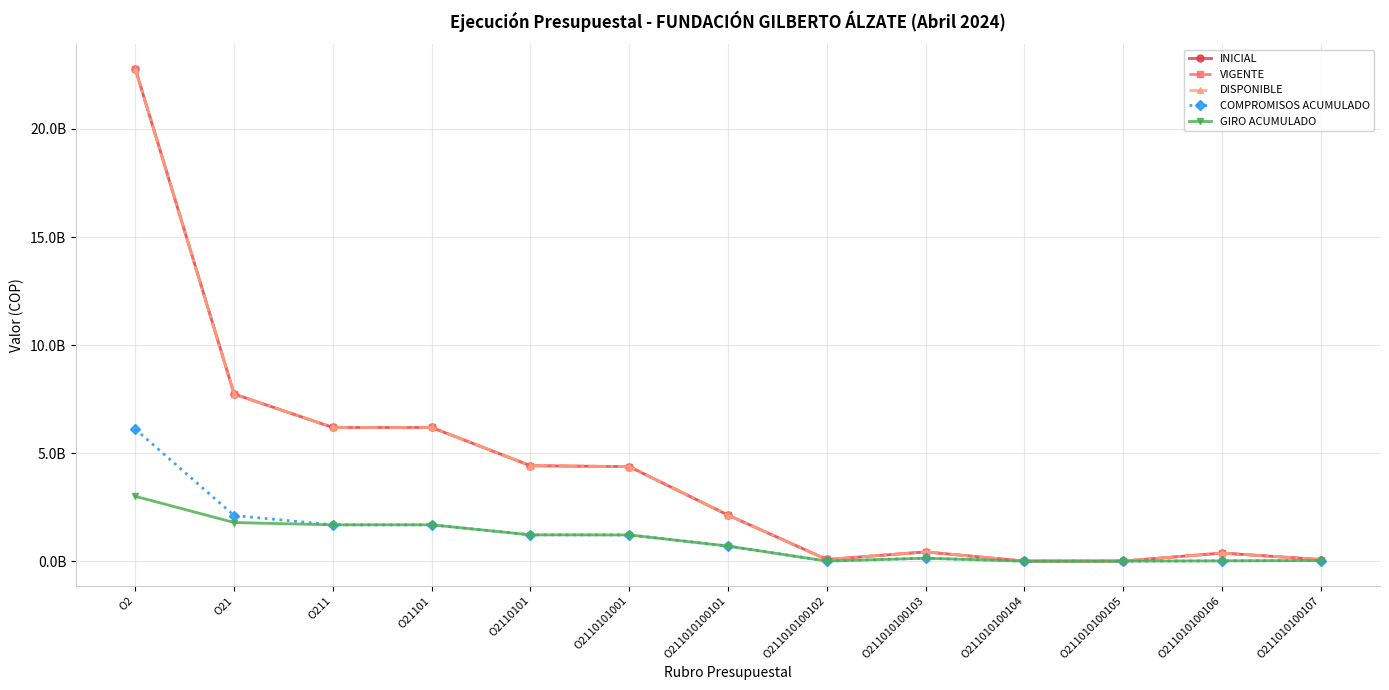

What is the value of the DISPONIBLE point at the 13th from the left?

76567000